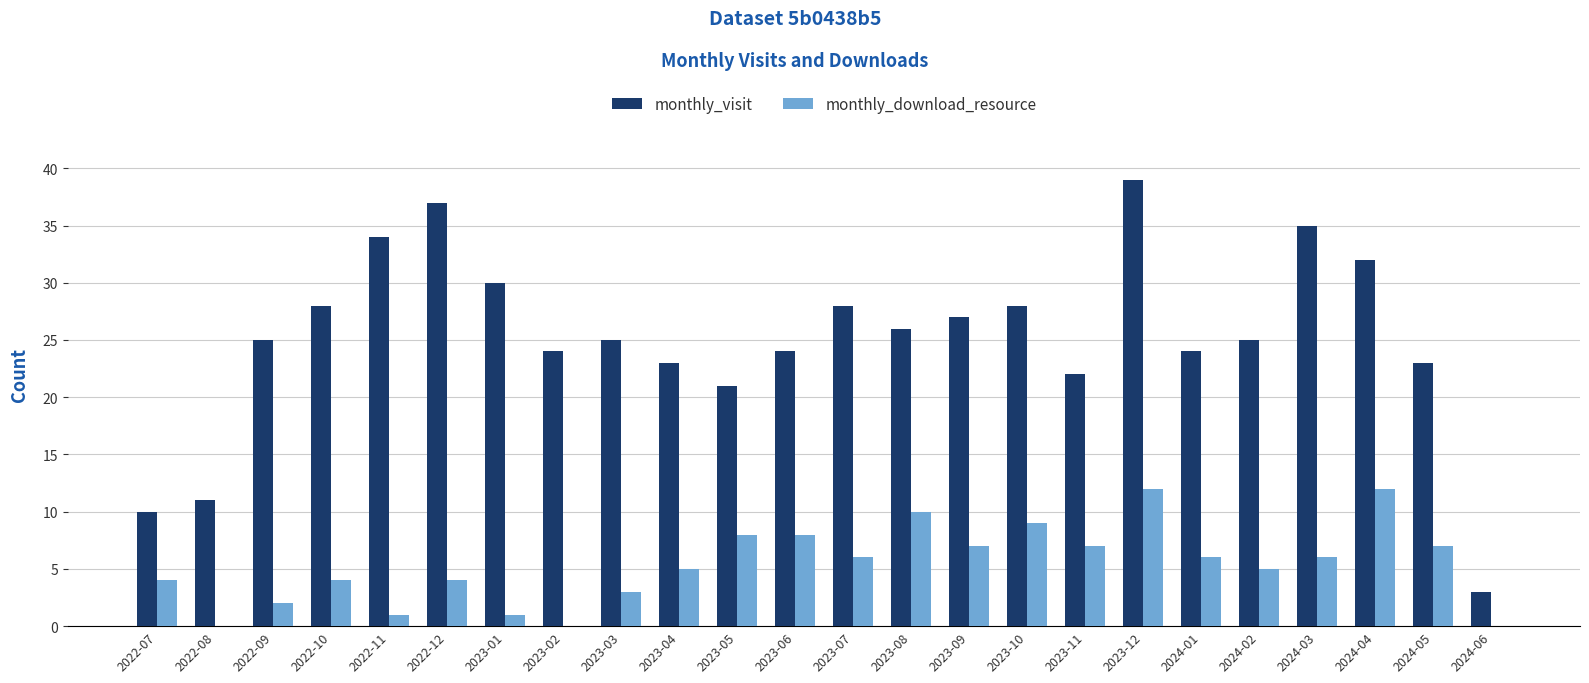

How many groups of bars are there?

24